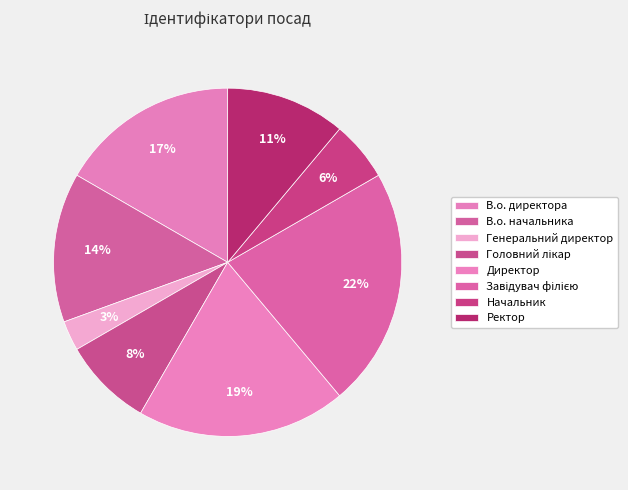

How many slices are in this pie chart?

8